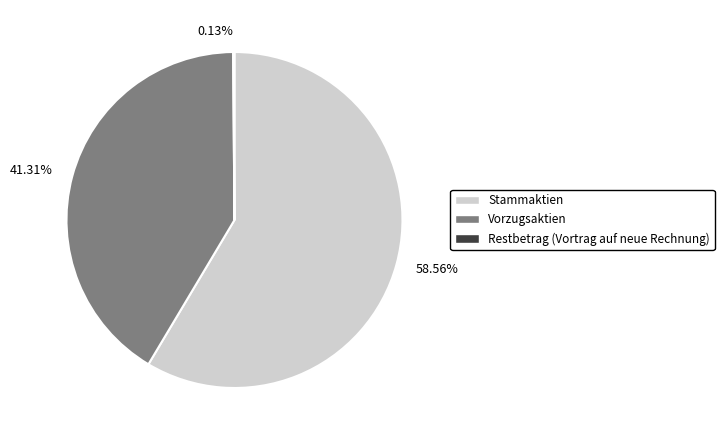

What percentage do Vorzugsaktien and Stammaktien together represent?

99.9%